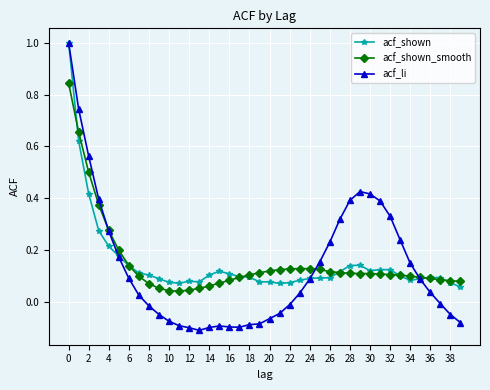

Which series has the largest range (max minus min)?

acf_li